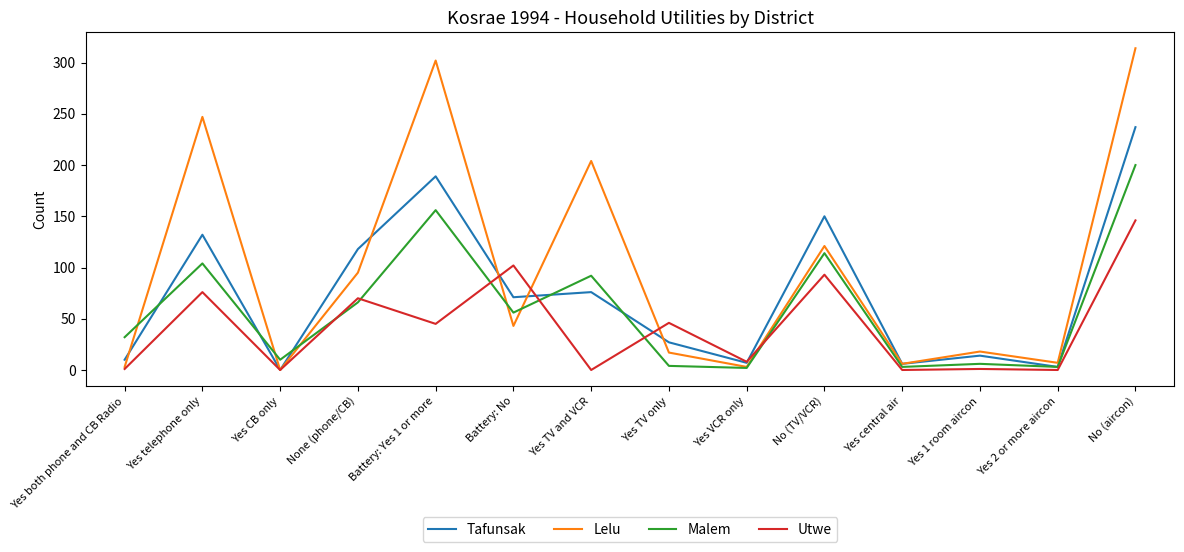

Which series changed the most between No (TV/VCR) and No (aircon)?

Lelu